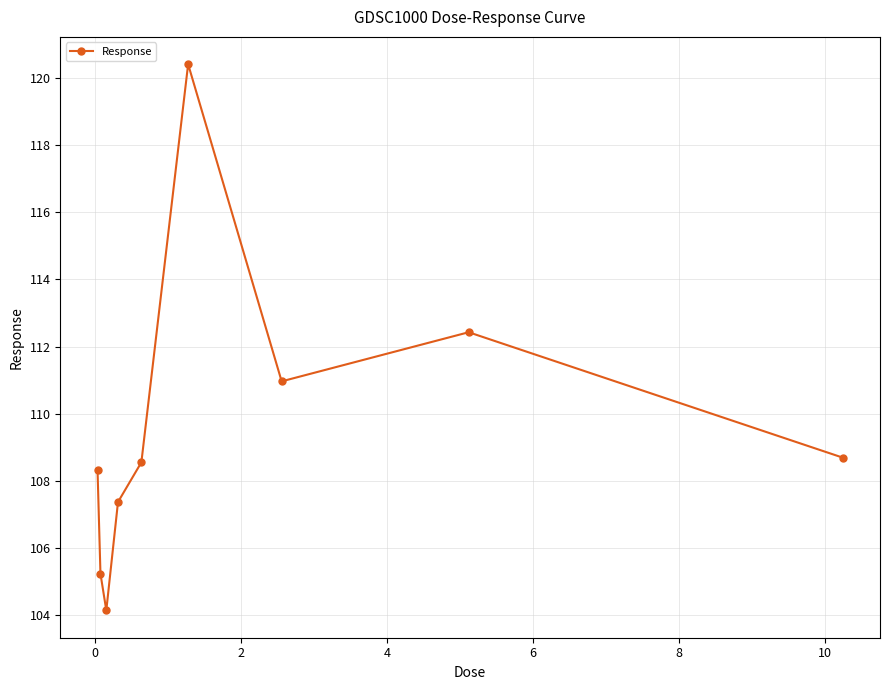

How many data points are above 108?

6